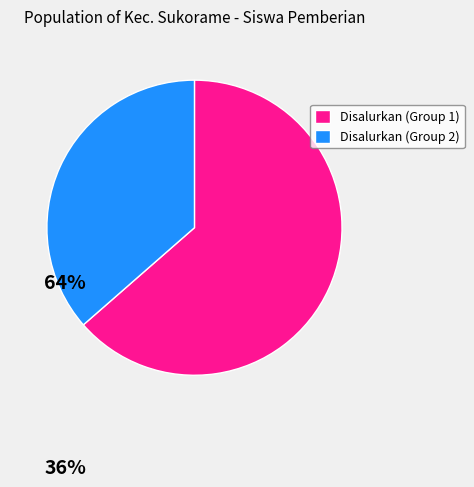

How many slices are in this pie chart?

2